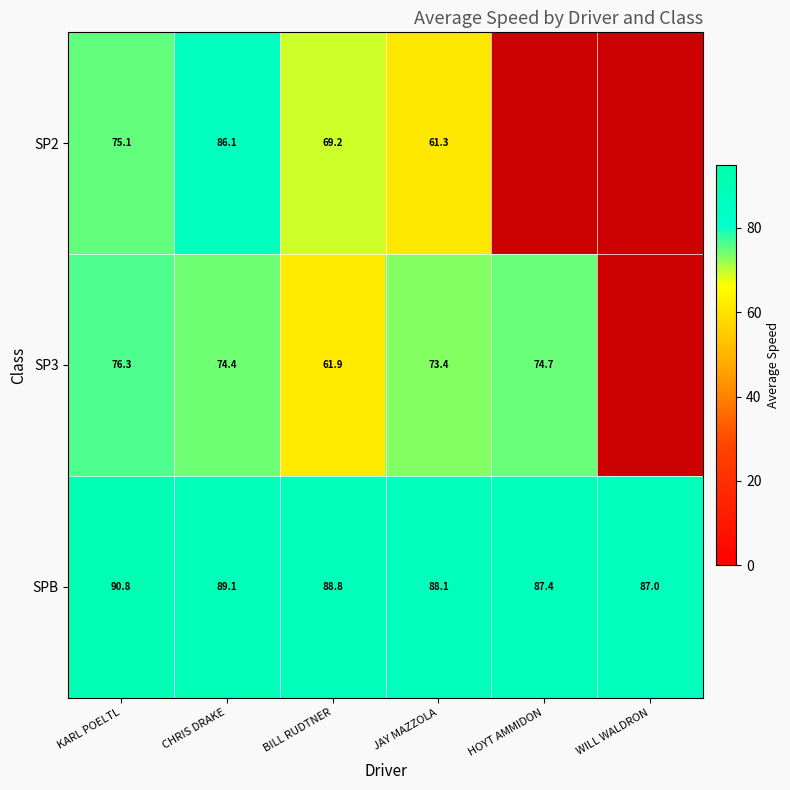

Is the value of SP3 at KARL POELTL greater than the value of SPB at WILL WALDRON?

No